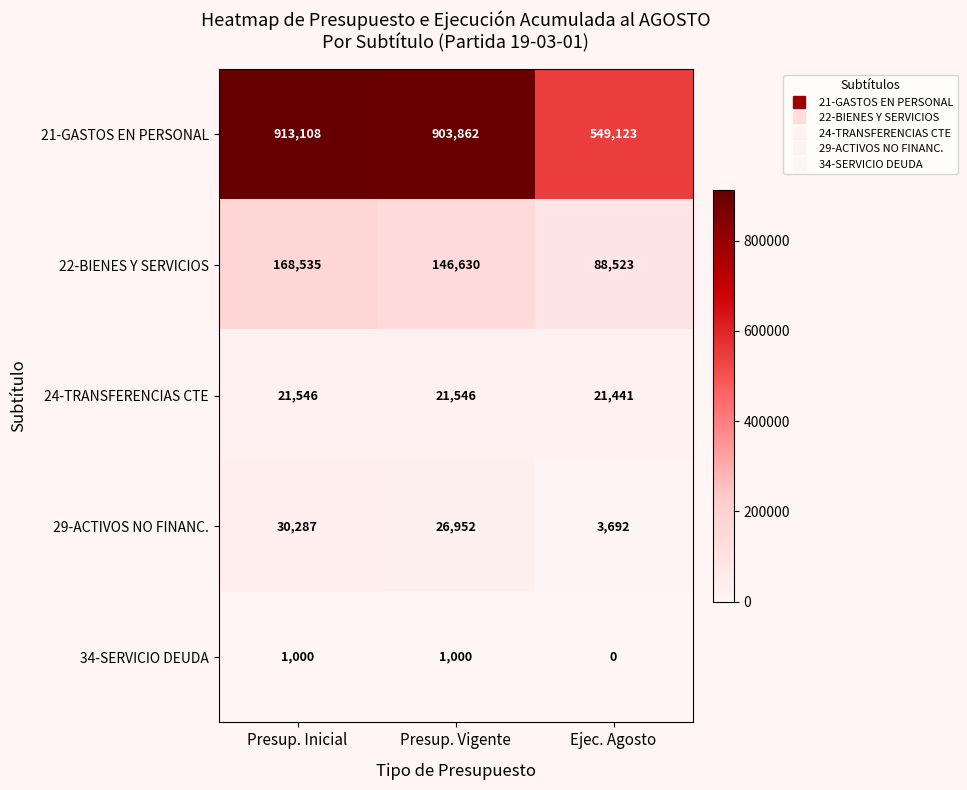

Reading left to right, what are all the values shown in this chart?

21-GASTOS EN PERSONAL: 913108	903862	549123
22-BIENES Y SERVICIOS: 168535	146630	88523
24-TRANSFERENCIAS CTE: 21546	21546	21441
29-ACTIVOS NO FINANC.: 30287	26952	3692
34-SERVICIO DEUDA: 1000	1000	0